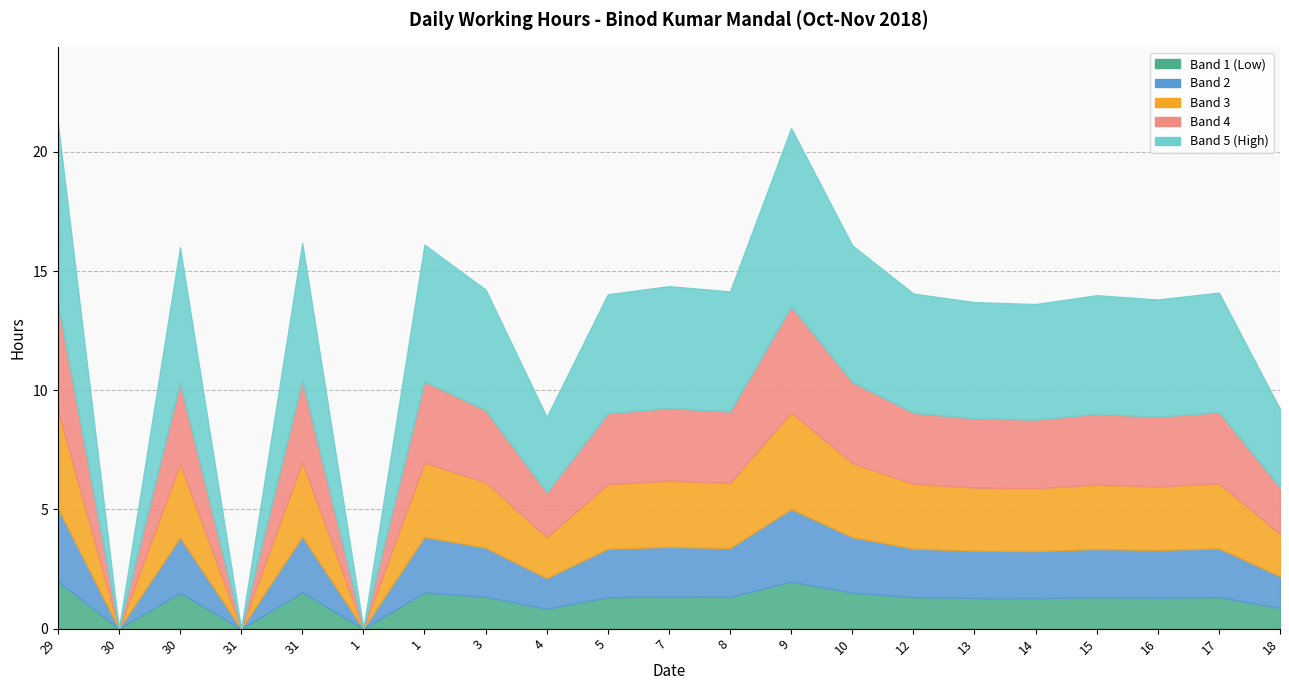

Does the chart have visible grid lines?

Yes